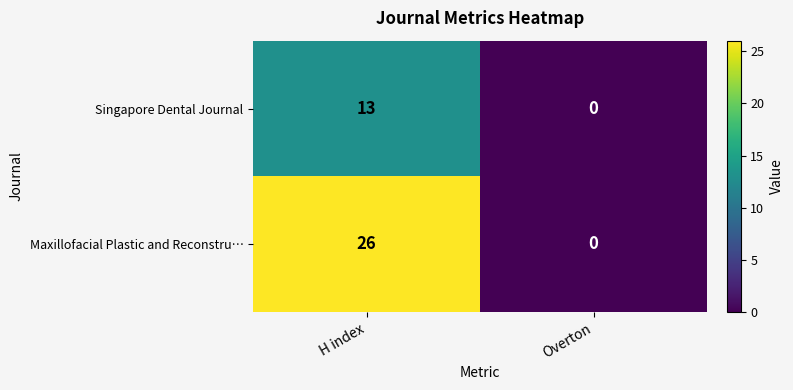

What is the sum of all Maxillofacial Plastic and Reconstru… values?

26